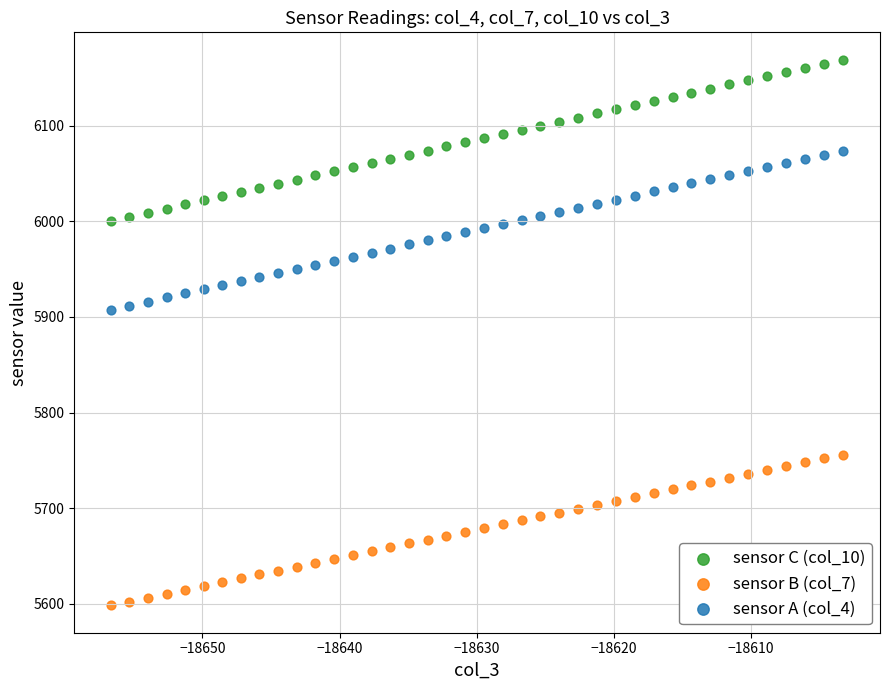

Which series reaches the minimum Y coordinate?

sensor B (col_7)